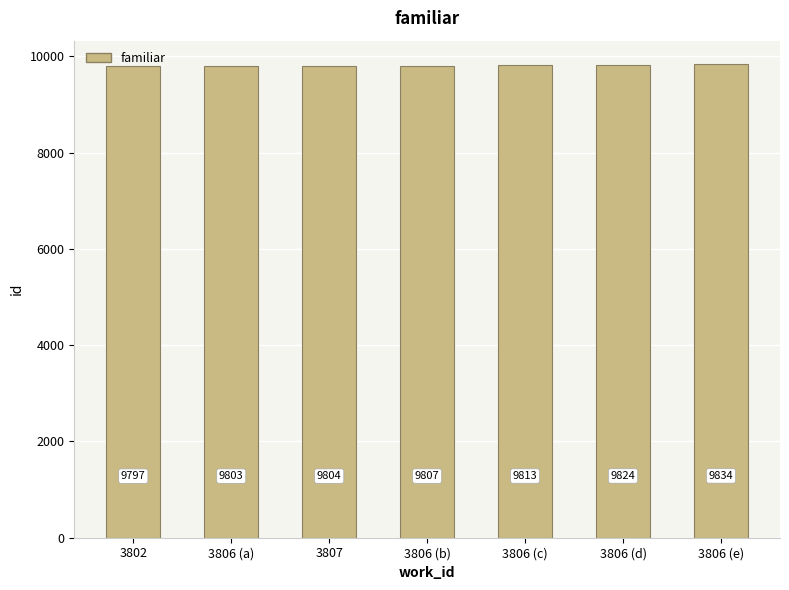

True or false: the data shows 2543 at 3806 (a).

False